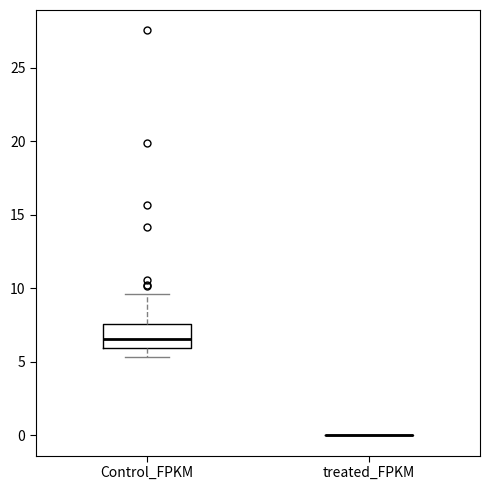

Reading left to right, read every box against the y-axis: the position of its median line, the range the box covers, and the ends of its whiskers. The values are not printed on the chart, so give them approximately, as read against the axis.

Control_FPKM: median 6.5, box 6.0 to 7.5, whiskers 5.5 to 9.5
treated_FPKM: box collapsed to a line at 0.0, whiskers 0.0 to 0.0